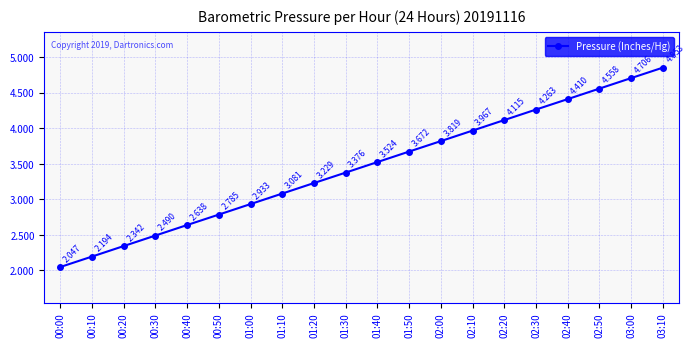

True or false: there are more than 1 points higher than both neighbors.

False